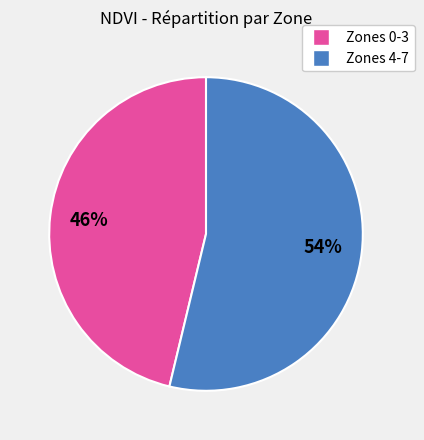

To the nearest percent, what is the average slice percentage?

50%